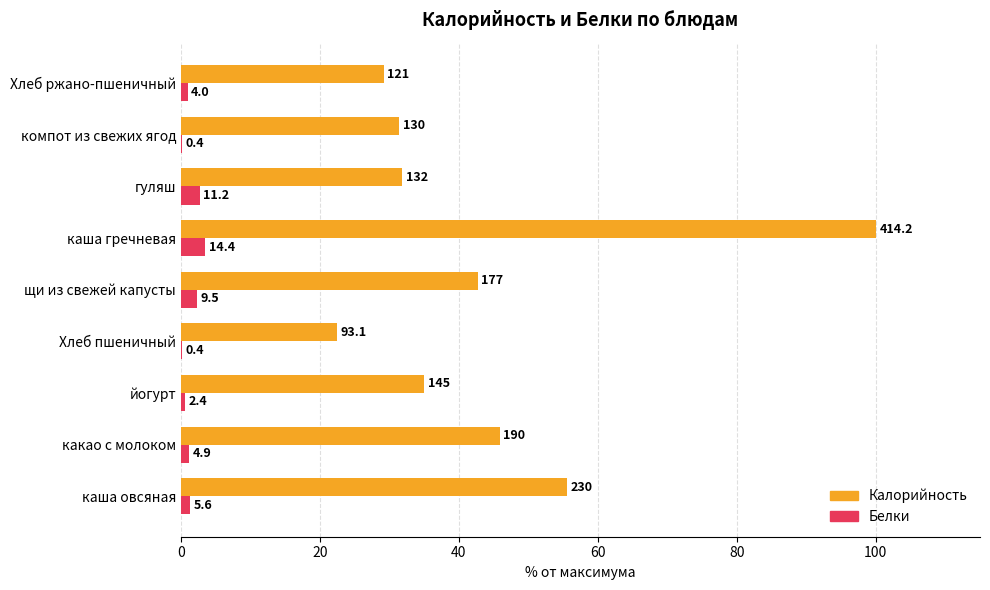

What are all the series names shown in the legend?

Калорийность, Белки